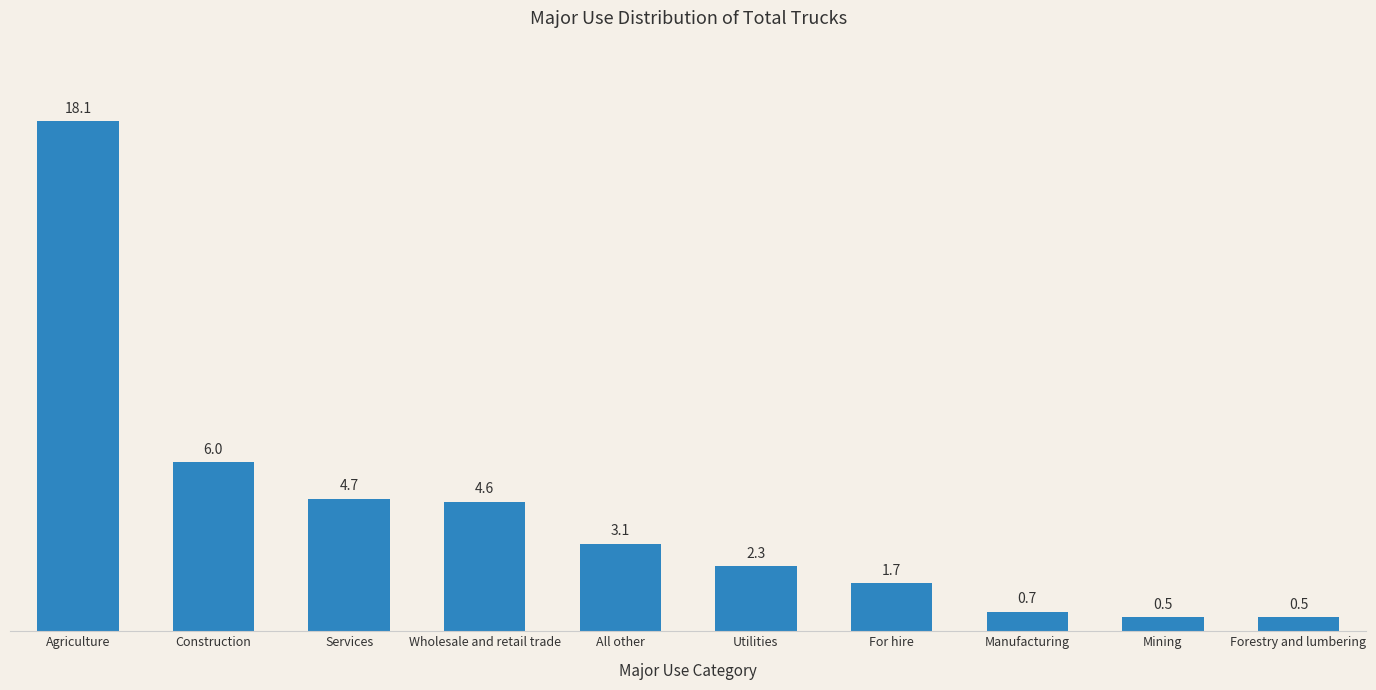

Reading left to right, extract all data points from this chart.

Agriculture=18.1	Construction=6.0	Services=4.7	Wholesale and retail trade=4.6	All other=3.1	Utilities=2.3	For hire=1.7	Manufacturing=0.7	Mining=0.5	Forestry and lumbering=0.5